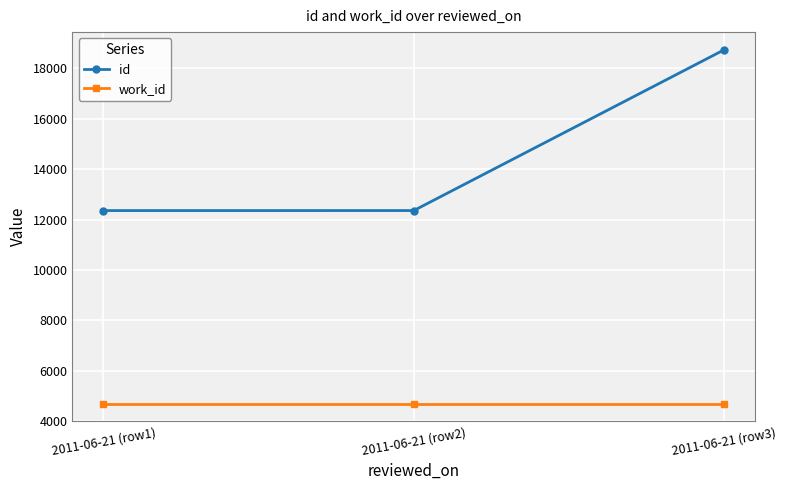

List the series in order of their peak value, highest first.

id, work_id